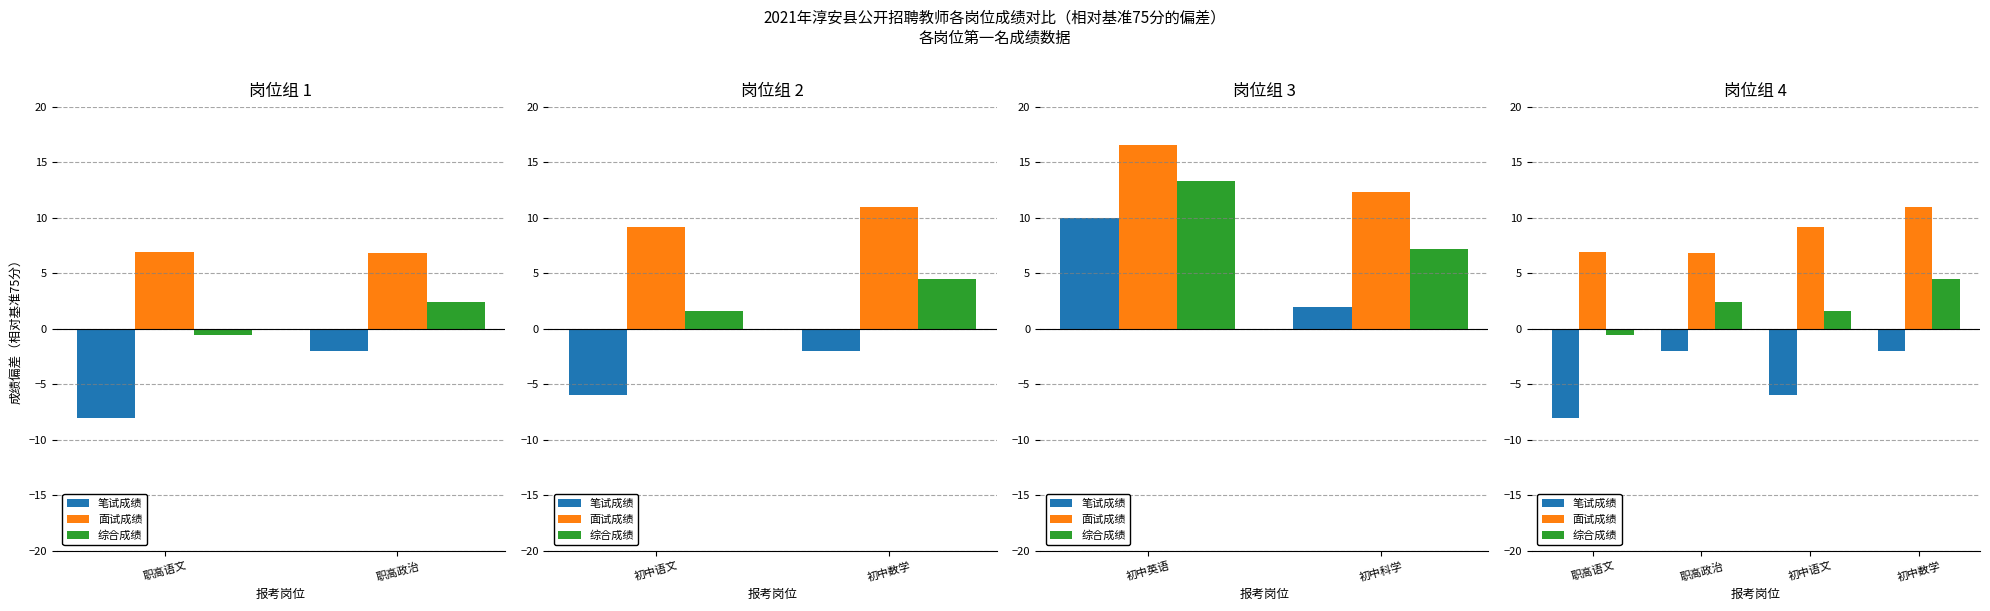

At 初中语文, list the series in order from smallest to largest.

笔试成绩, 综合成绩, 面试成绩